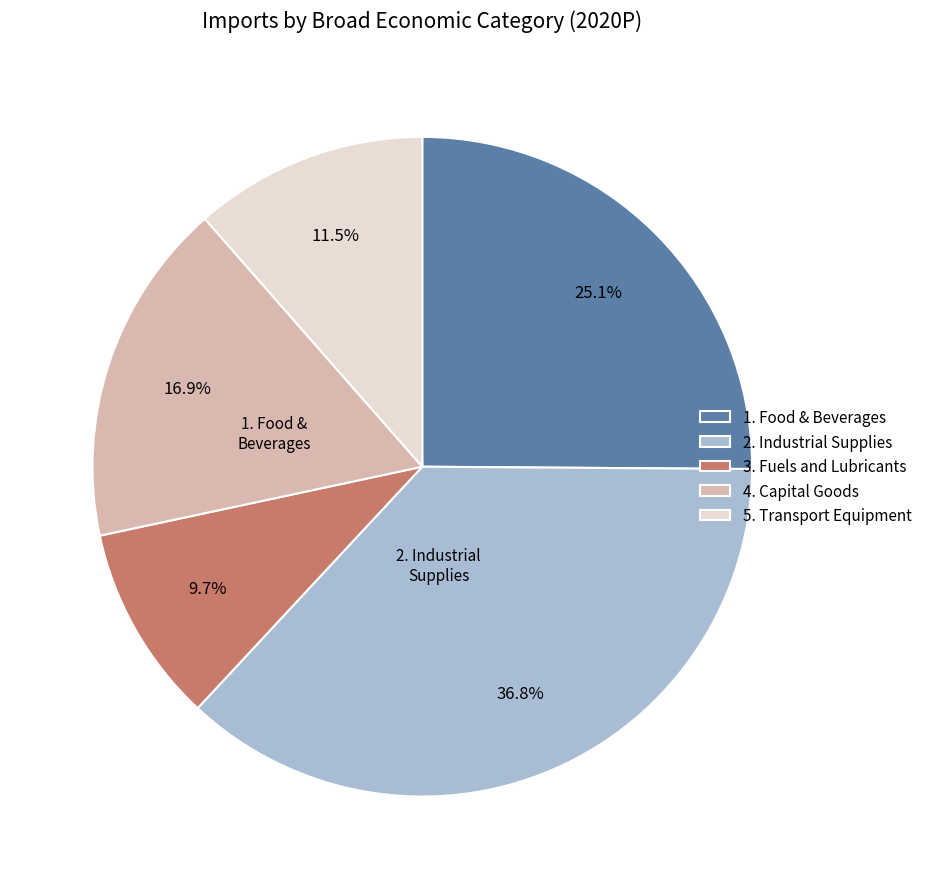

Is 4. Capital Goods the majority of the pie?

No